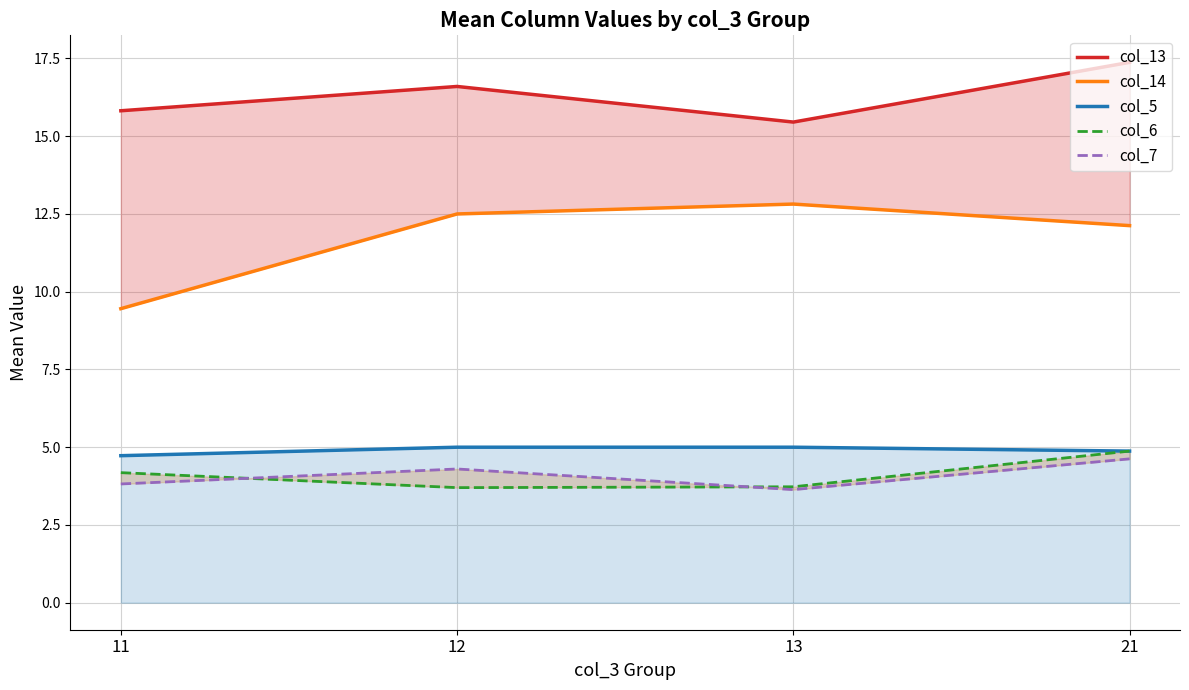

Rank the series by their maximum value, from lowest to highest.

col_7, col_6, col_5, col_14, col_13